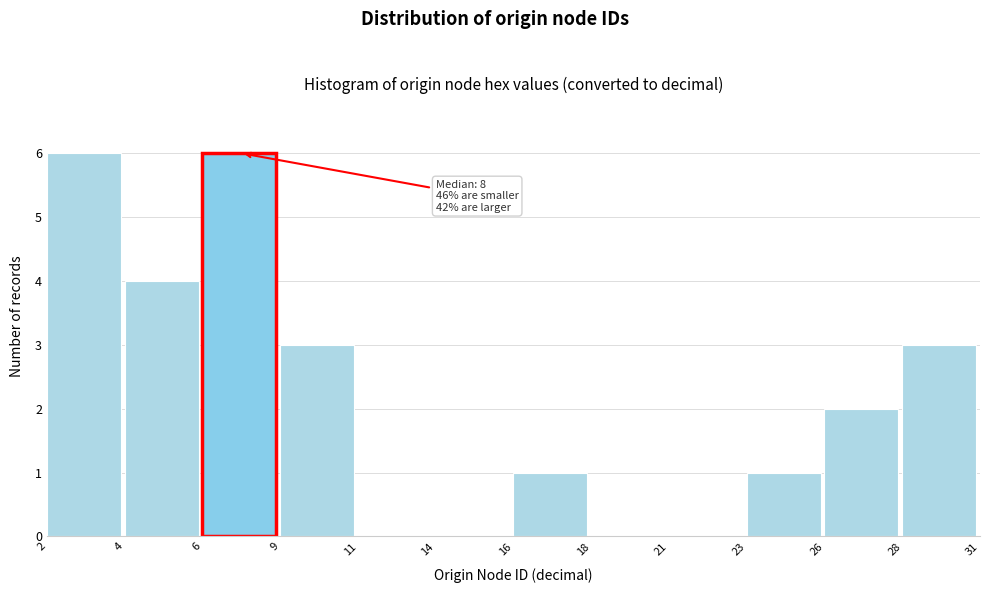

Reading right to left, list all the values displayed in this chart.

28=3	26=2	23=1	21=0	18=0	16=1	14=0	11=0	9=3	6=6	4=4	2=6